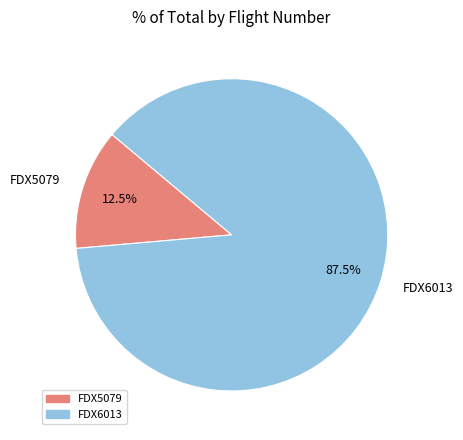

What is the smallest slice in the pie chart?

FDX5079